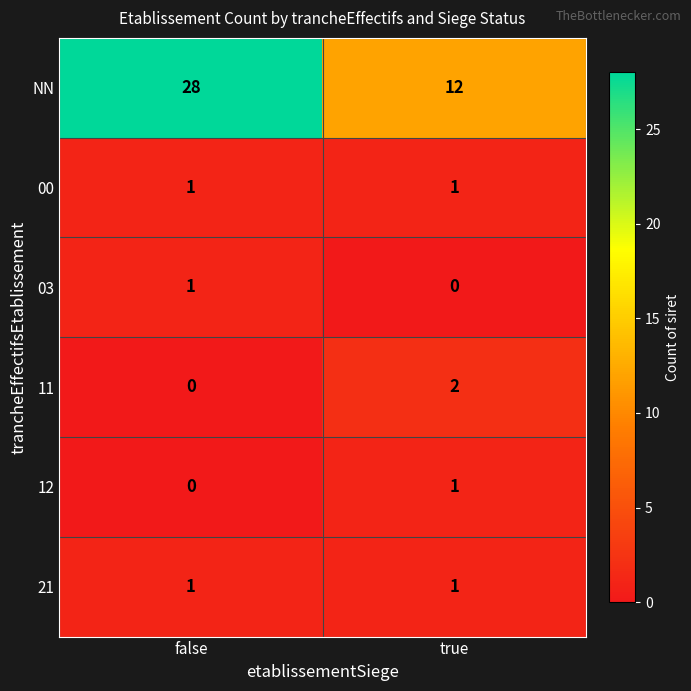

What is the difference between the maximum and minimum values in the NN series?

16